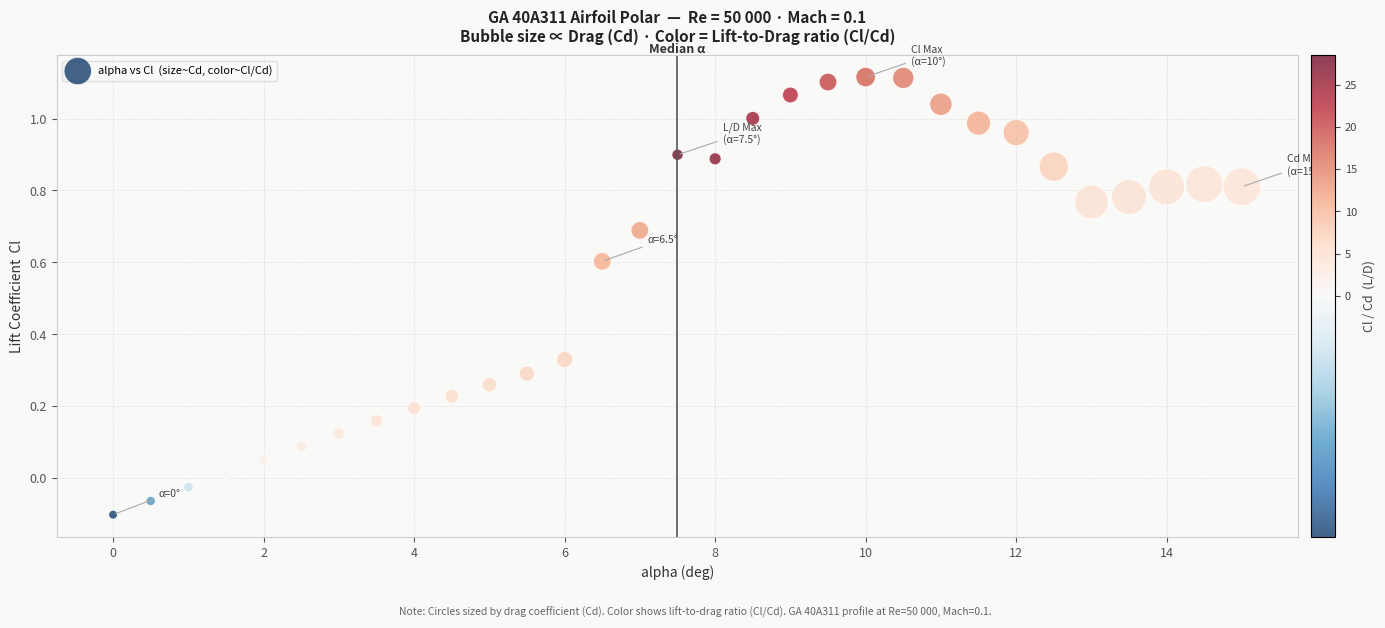

What is the range of Y values (max minus min)?

1.2